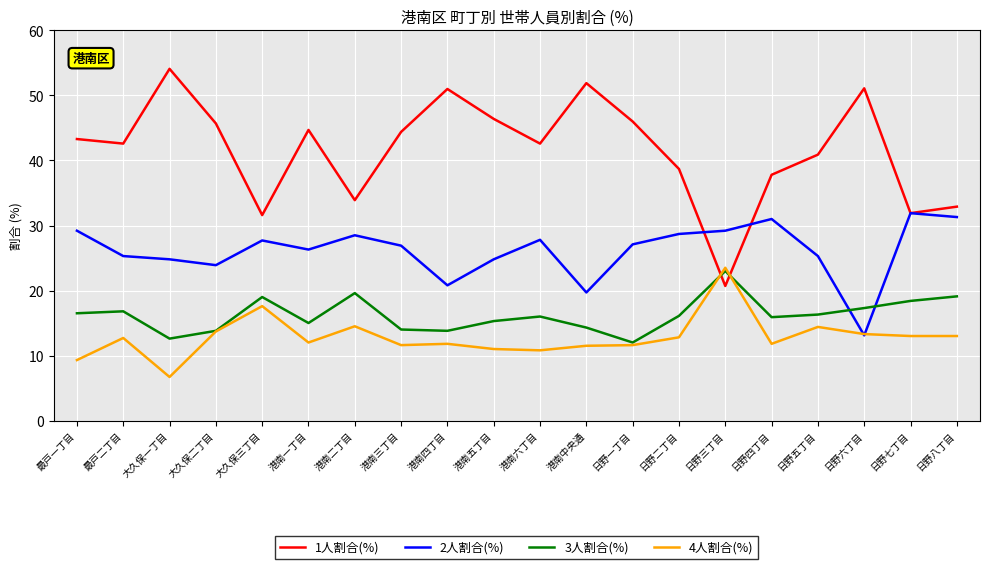

At how many categories does at least one series exceed 44?

9